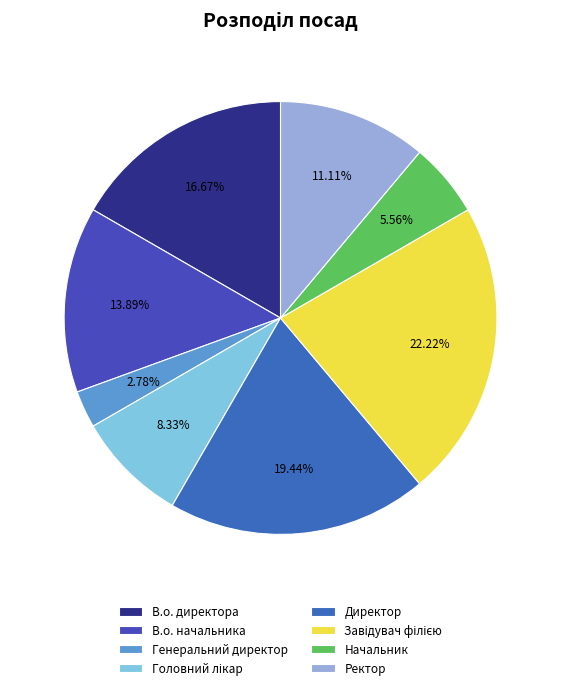

To the nearest percent, what is the difference between the largest and smallest slice percentages?

19%